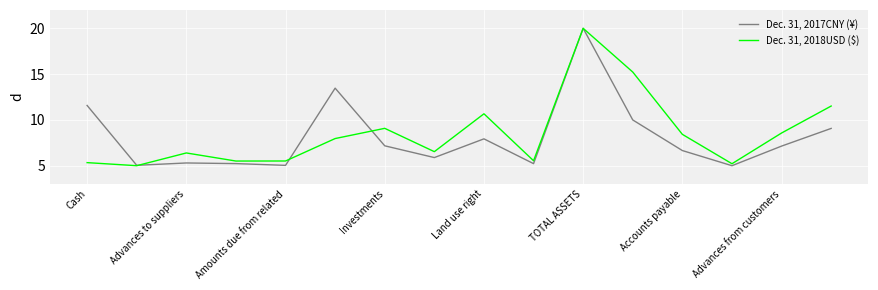

What is the lowest value of the Dec. 31, 2018USD ($) series?

5.0